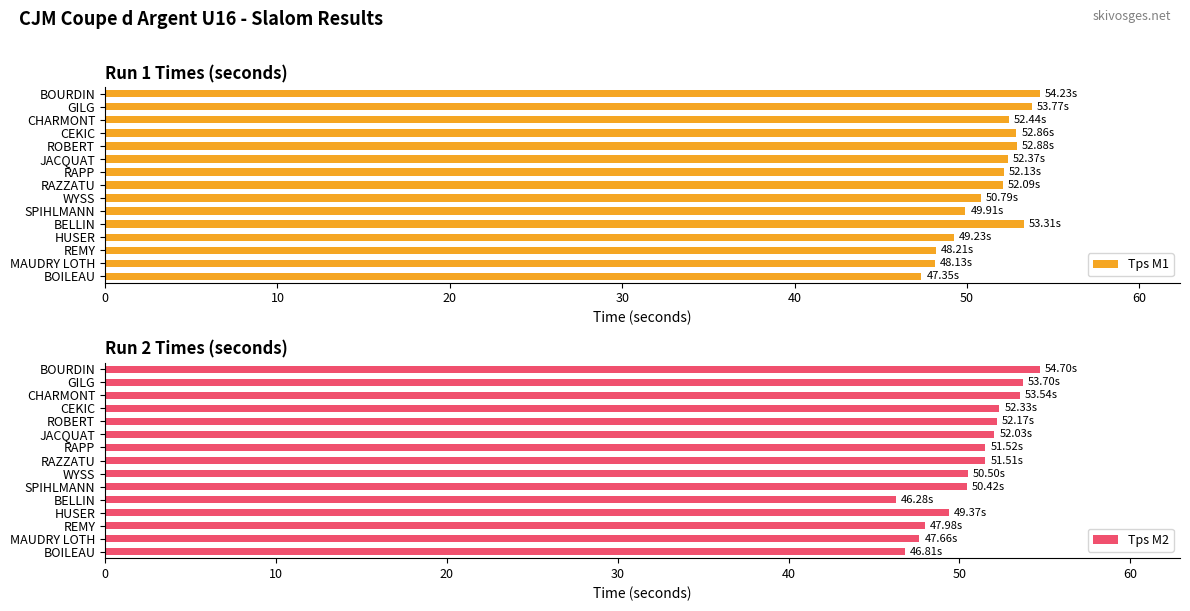

At which label does Tps M2 reach its peak?

BOURDIN